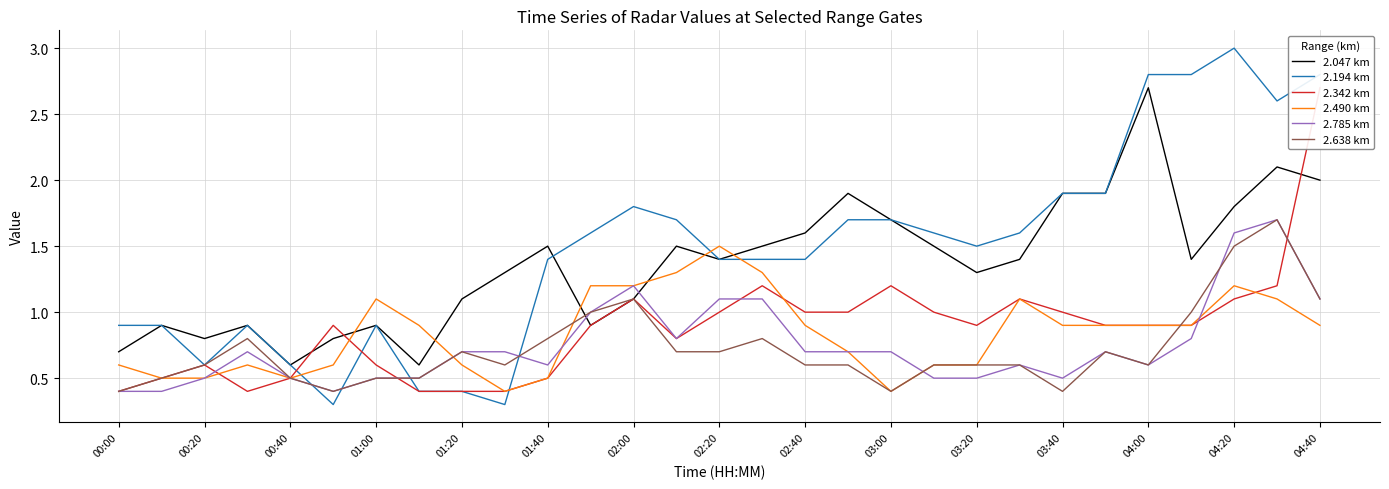

What are all the series names shown in the legend?

2.047 km, 2.194 km, 2.342 km, 2.490 km, 2.785 km, 2.638 km